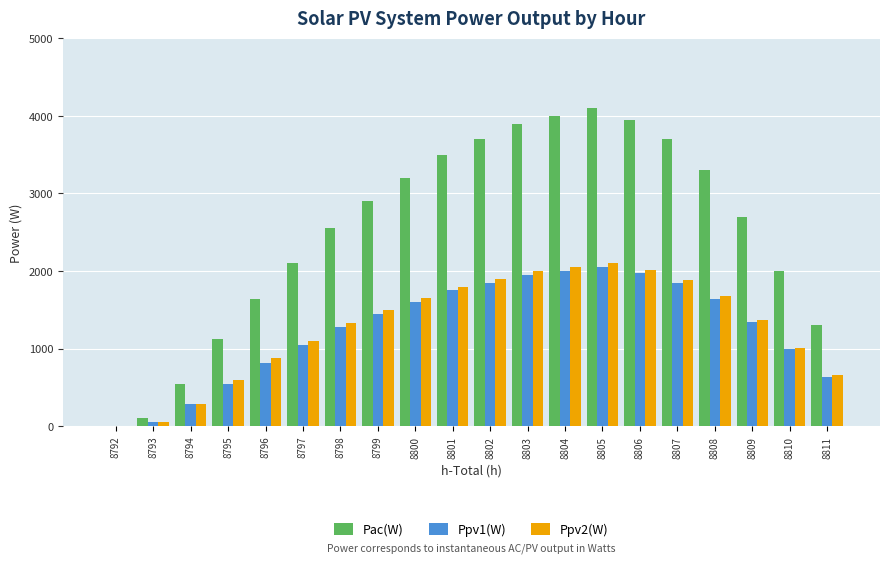

What is the highest value of the Ppv1(W) series?

2050